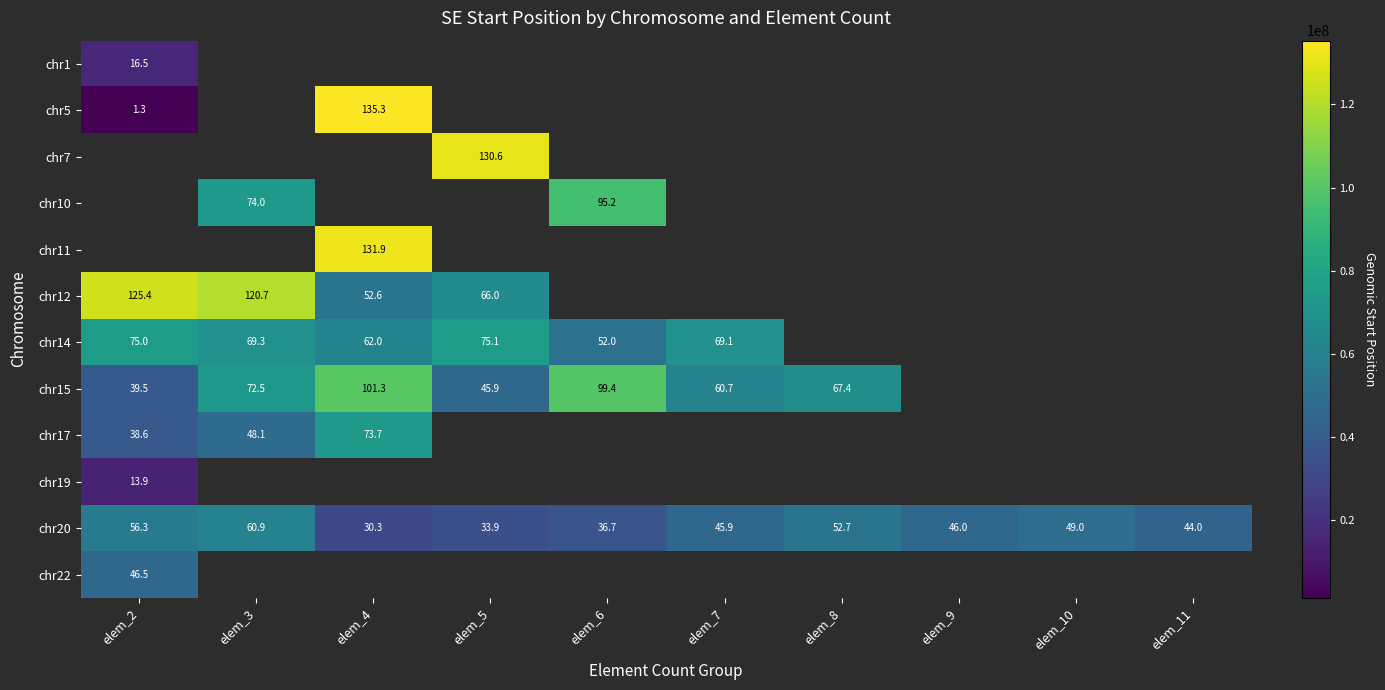

Where does the chr20 series first go above 46?

elem_2